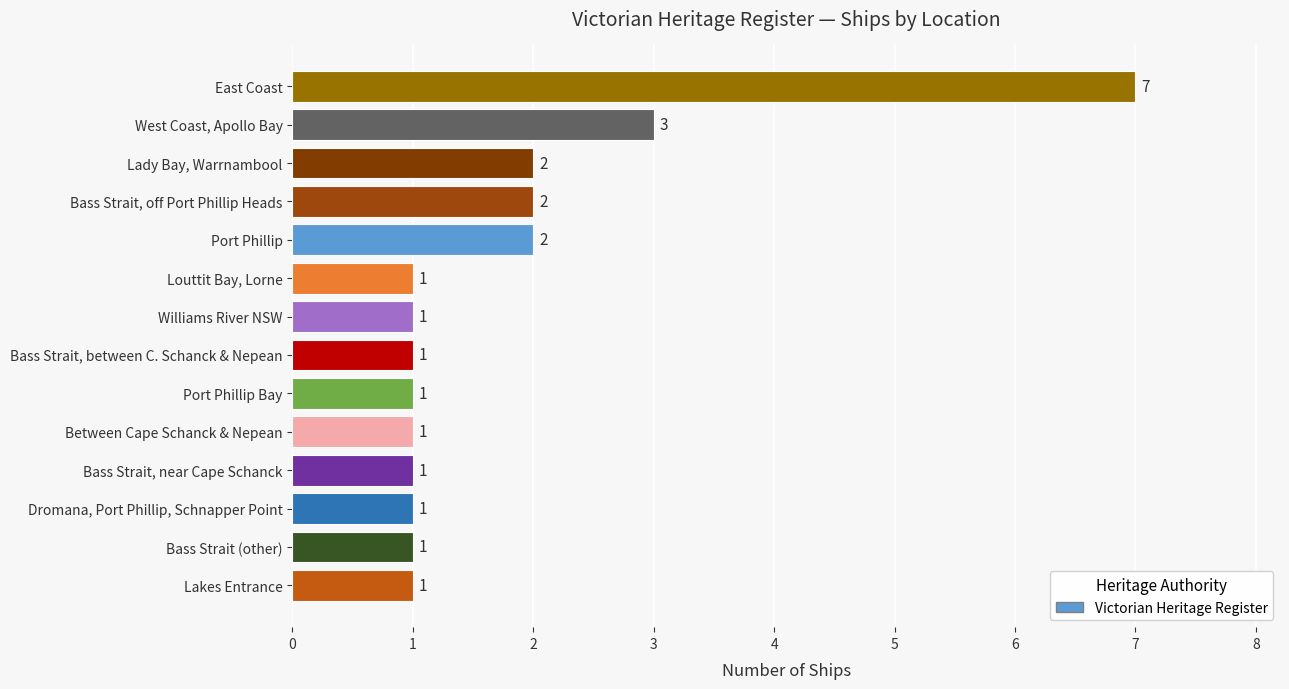

How many bars are there in total?

14